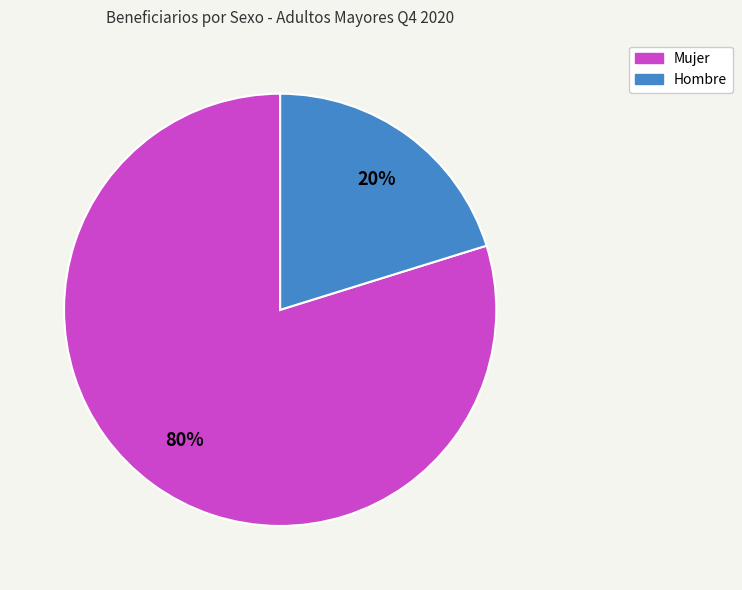

Which category accounts for the majority?

Mujer